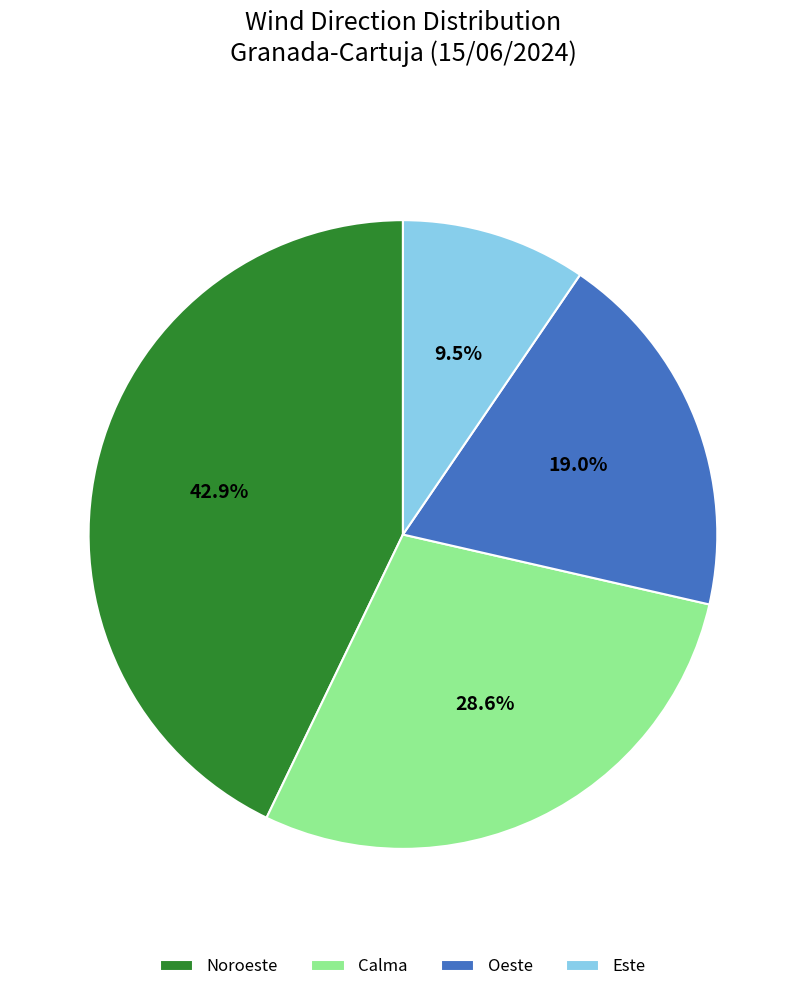

What portion of the pie excludes Noroeste?

57.1%